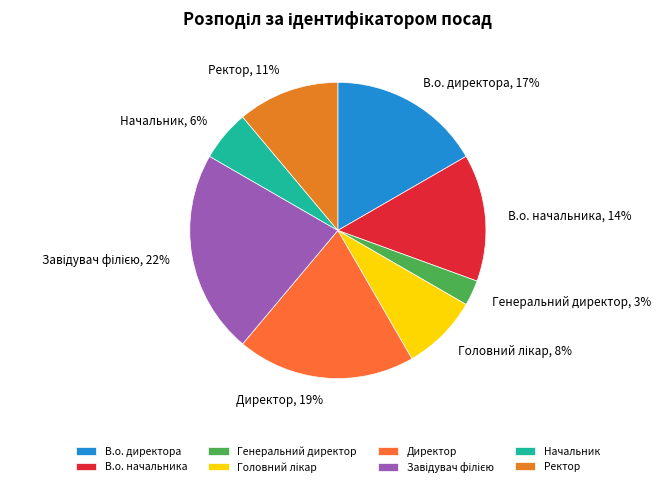

Which slice is the smallest?

Генеральний директор